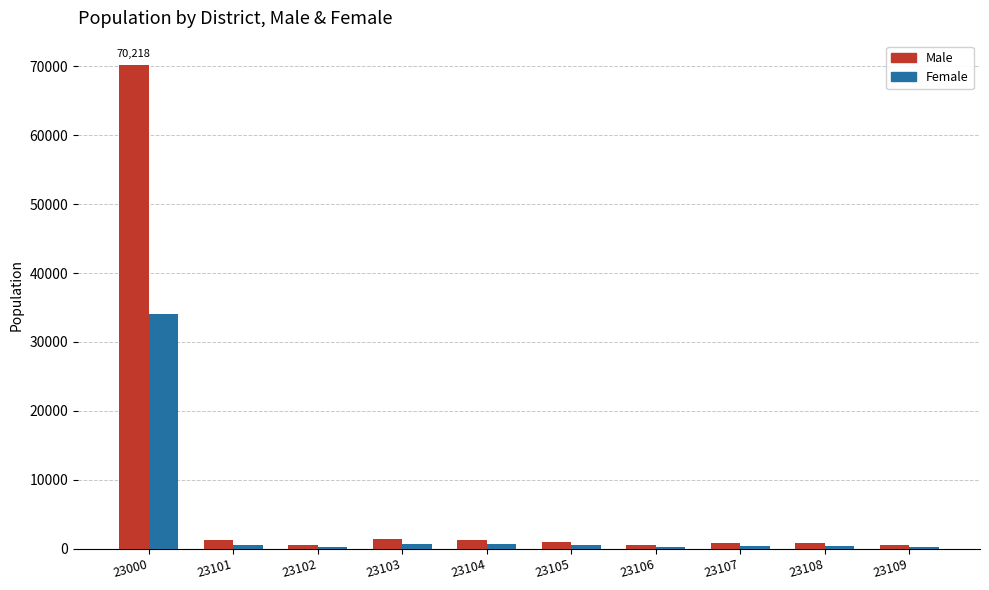

What is the maximum value for Female?

34038